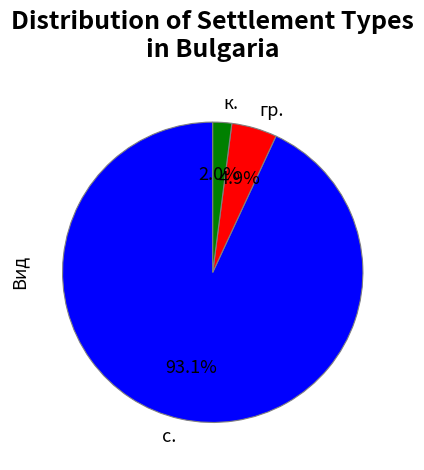

What percentage do с. and гр. together represent?

98.0%